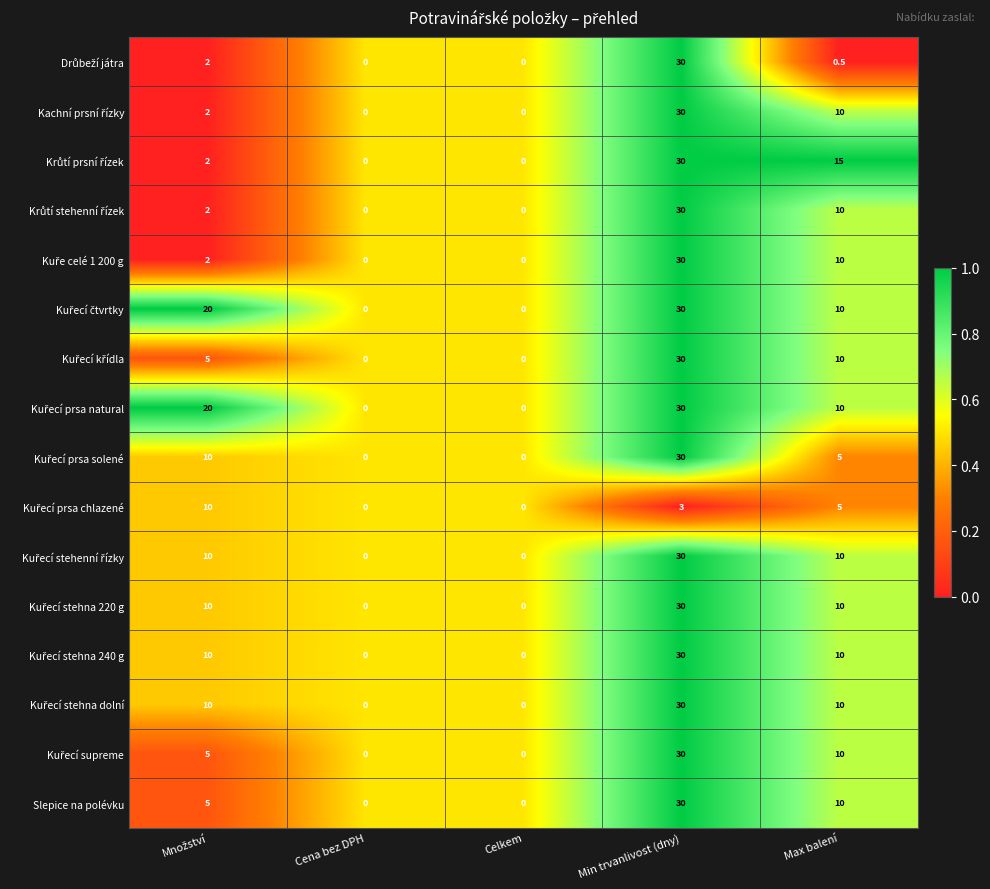

What is the maximum value shown in the chart?

30.0